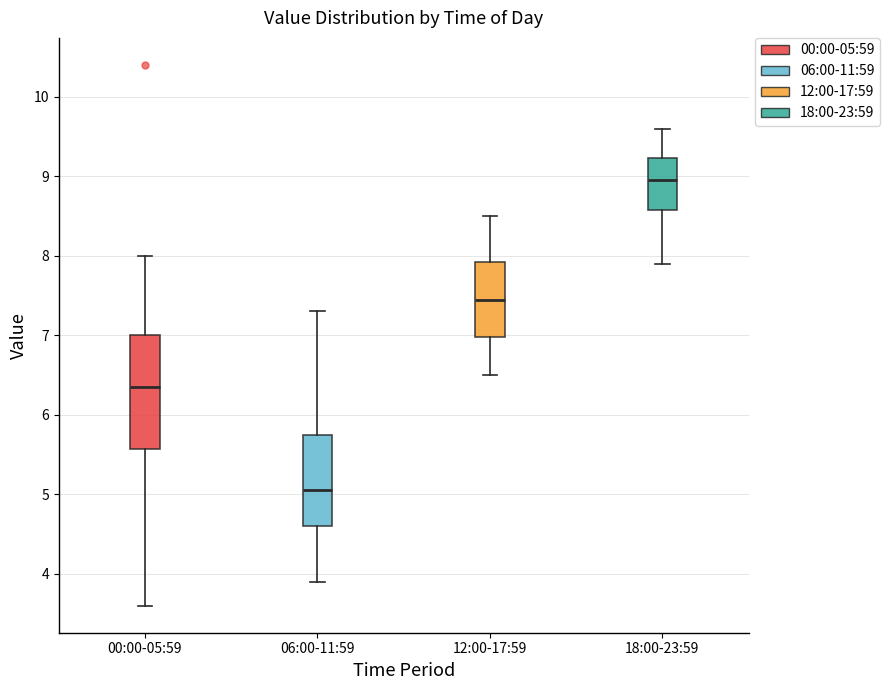

Where is the lower edge of the box for 06:00-11:59 on the y-axis? The values are not printed on the chart, so give them approximately, as read against the axis.

4.6